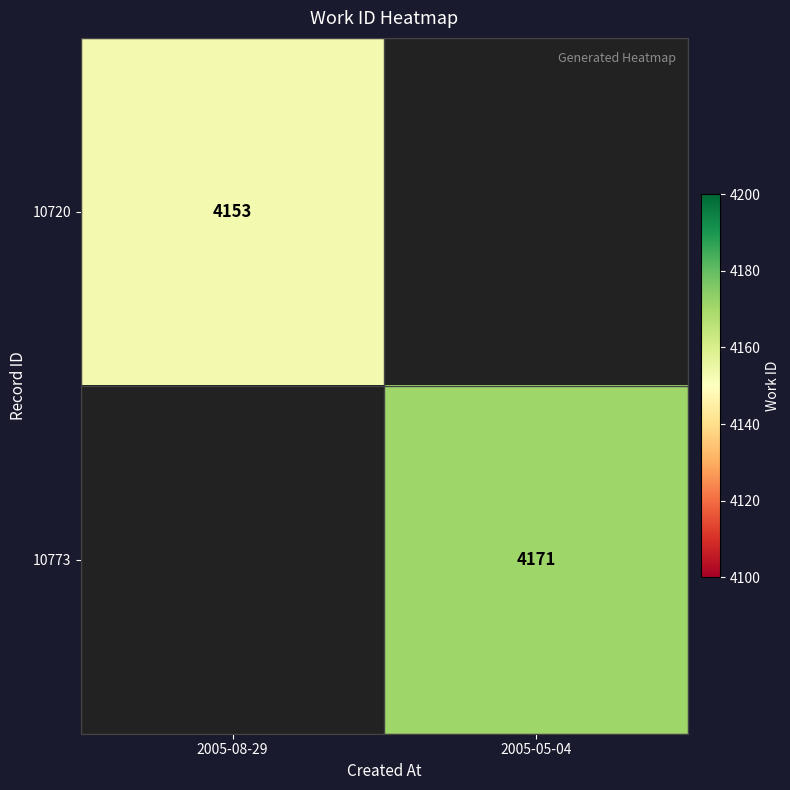

Is the value of 10720 at 2005-08-29 greater than the value of 10773 at 2005-05-04?

No